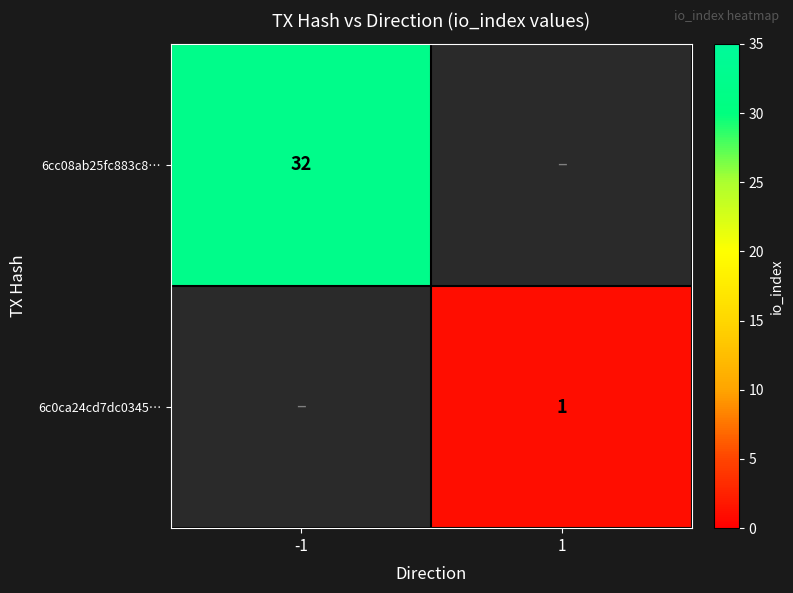

Is the value of 6cc08ab25fc883c8… at -1 greater than the value of 6c0ca24cd7dc0345… at 1?

Yes